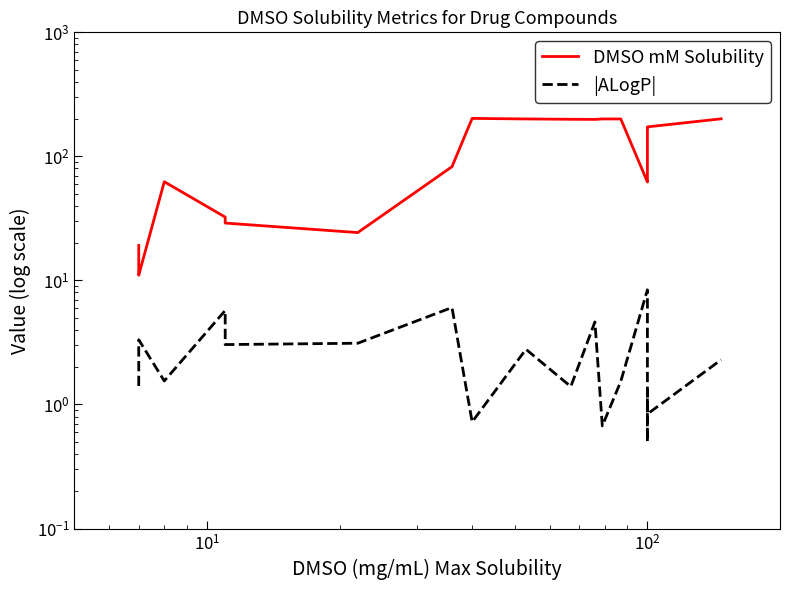

What value does the DMSO mM Solubility series have at 17?

171.3